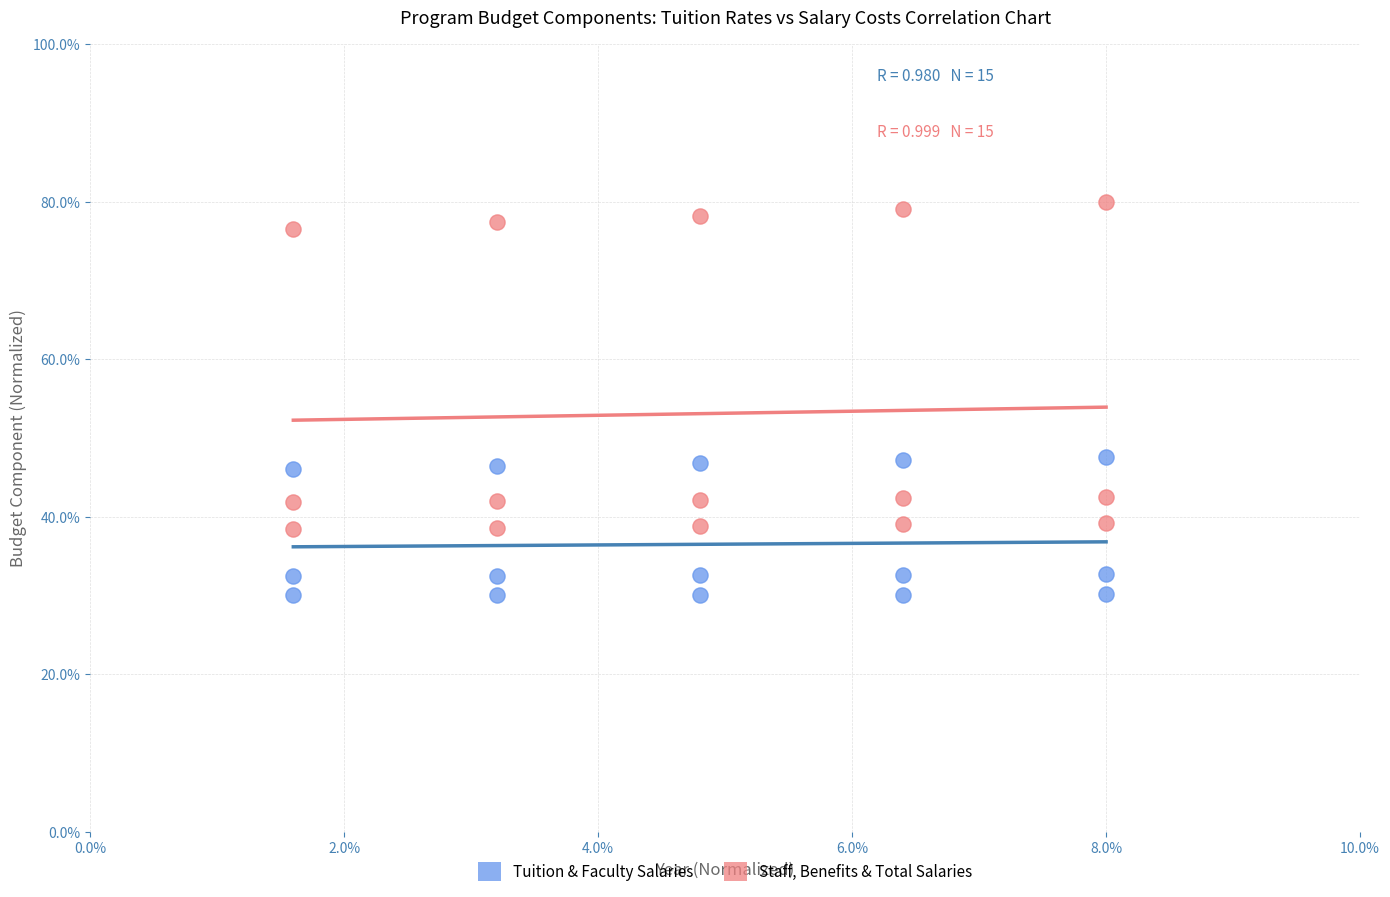

Which series reaches the minimum Y coordinate?

Tuition & Faculty Salaries